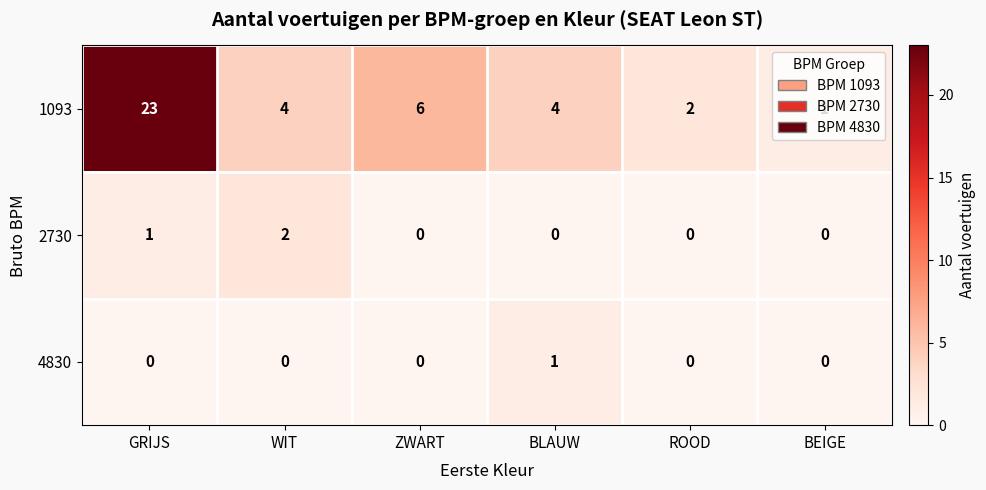

Is it true that 4830 equals 0 at GRIJS?

True